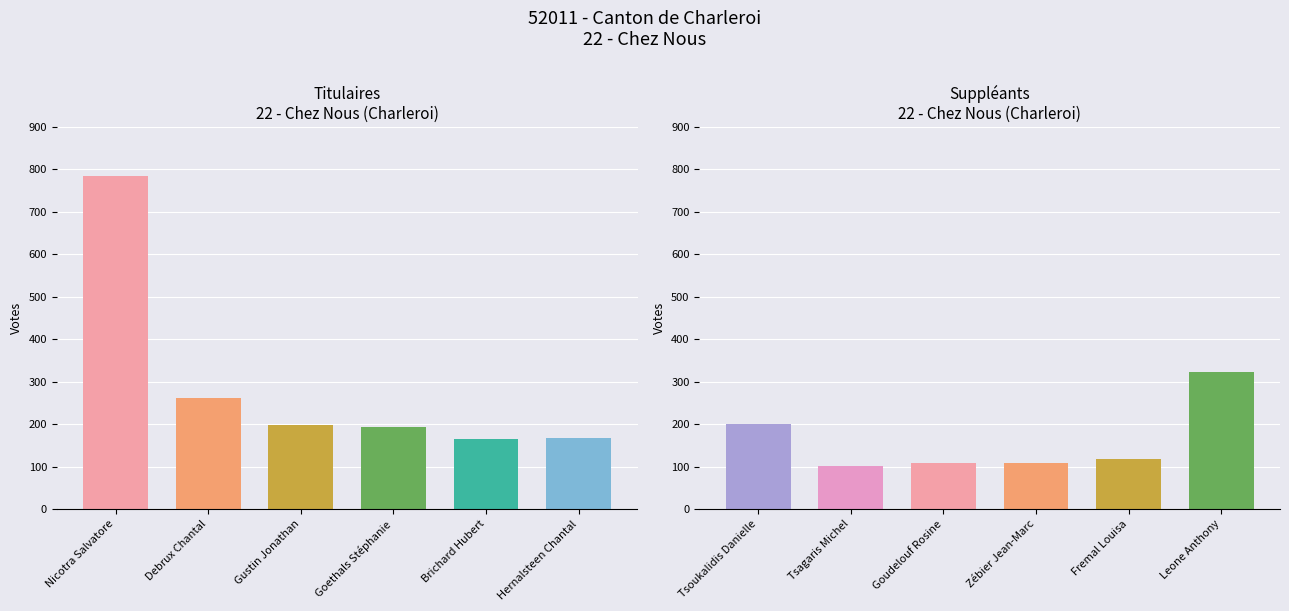

What is the spread (max minus min) of values at Hernalsteen Chantal / Leone Anthony?

157